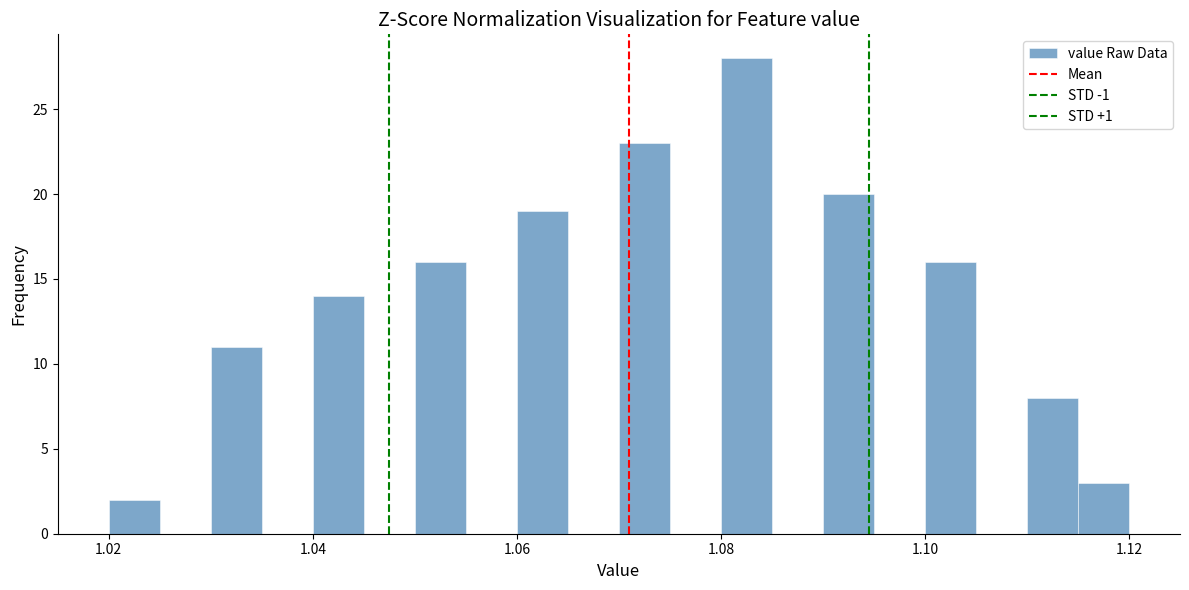

Around what value on the x-axis is the tallest bar? Give the approximate position of its centre, as read against the axis.

1.082